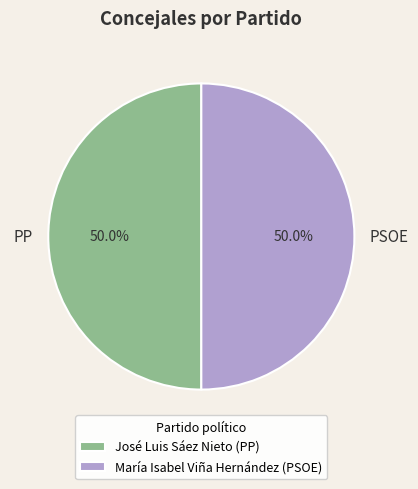

What percentage is NOT represented by PSOE?

50.0%